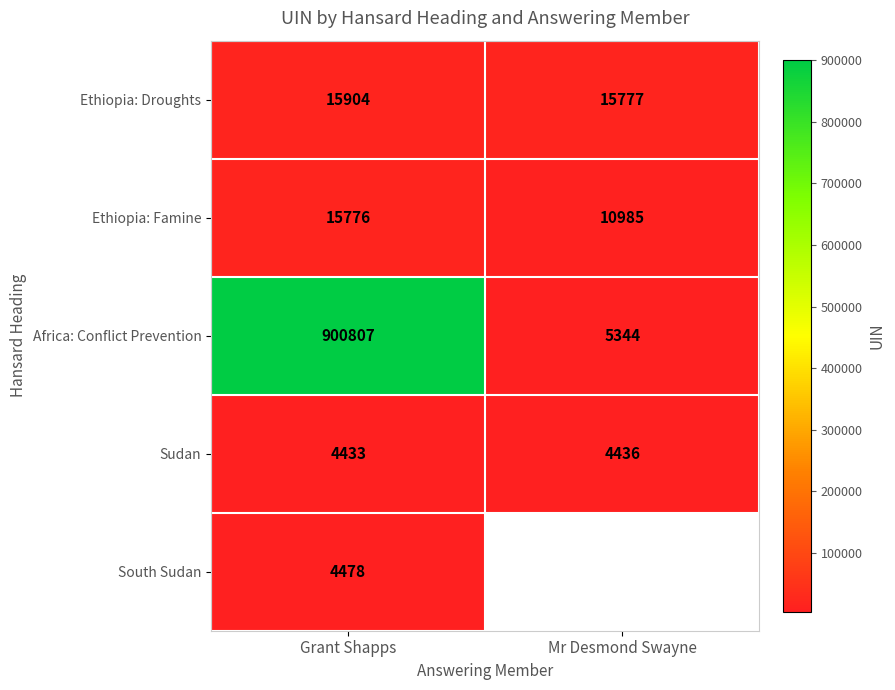

Is it true that South Sudan equals 3097 at Grant Shapps?

False